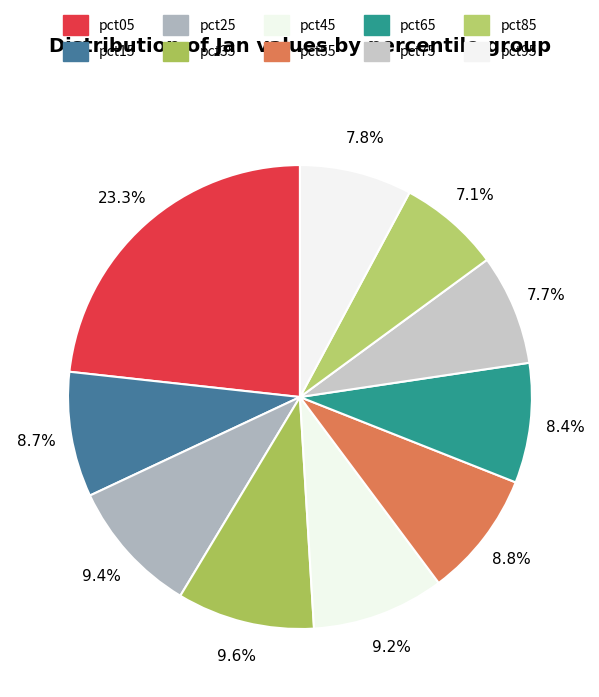

Count the number of slices in the pie.

10